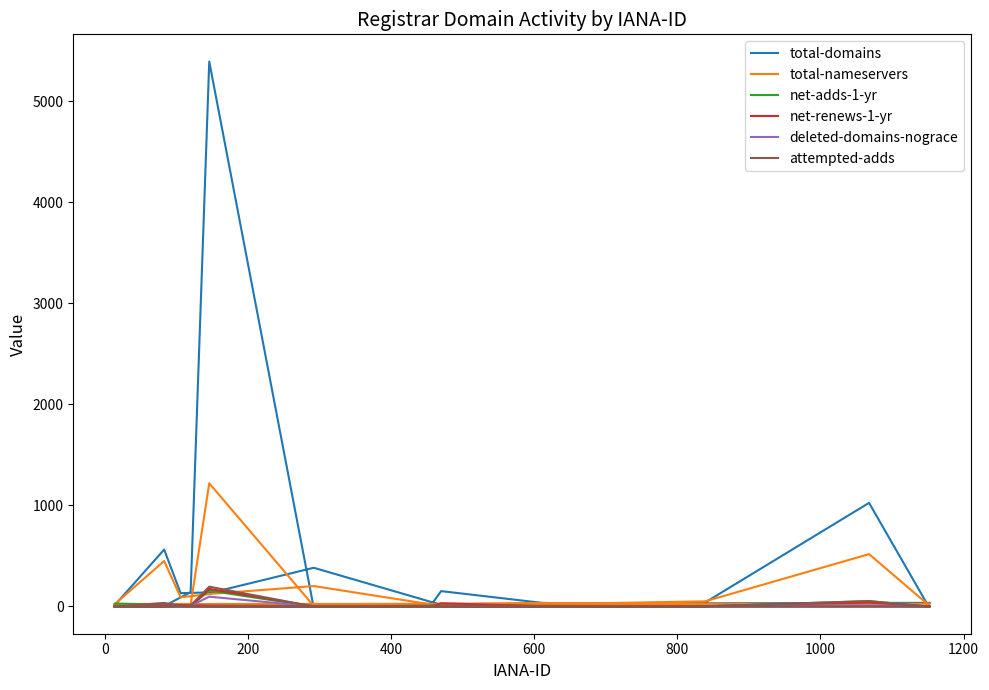

What is the average value of the deleted-domains-nograce series?

6